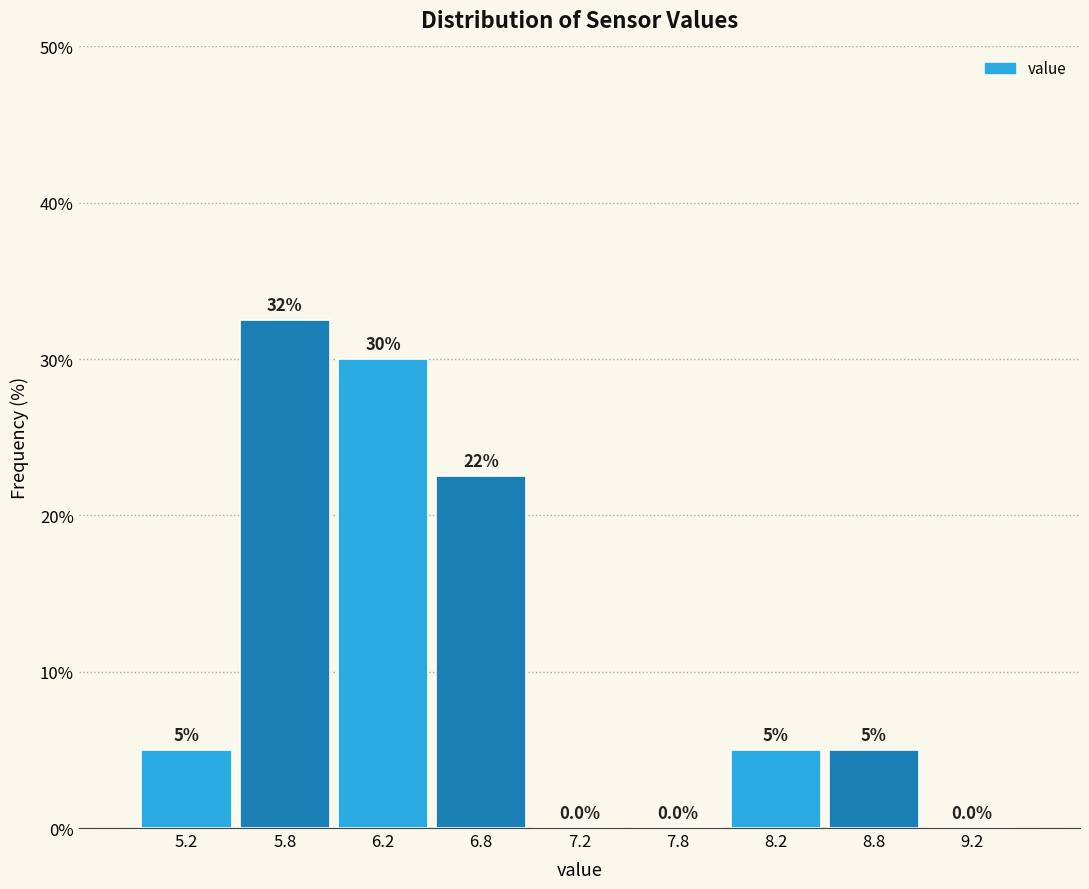

Which range on the x-axis has the tallest bar?

5.5 to 6.0